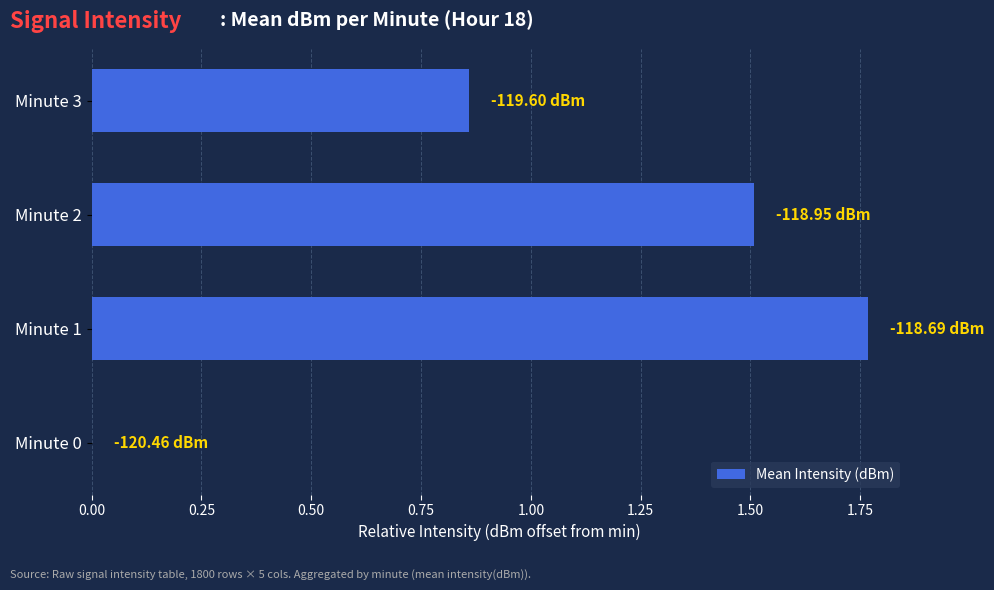

Between Minute 1 and Minute 3, which is larger?

Minute 1